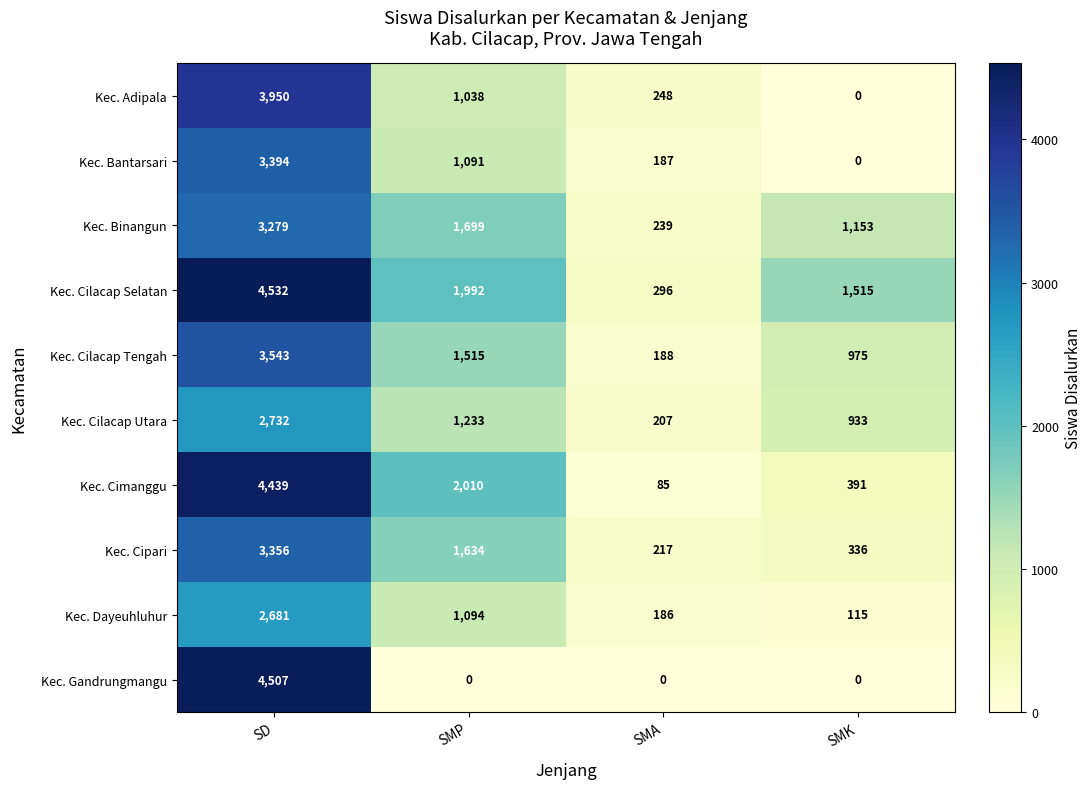

What is the difference between the maximum and second lowest values in the Kec. Adipala series?

3702